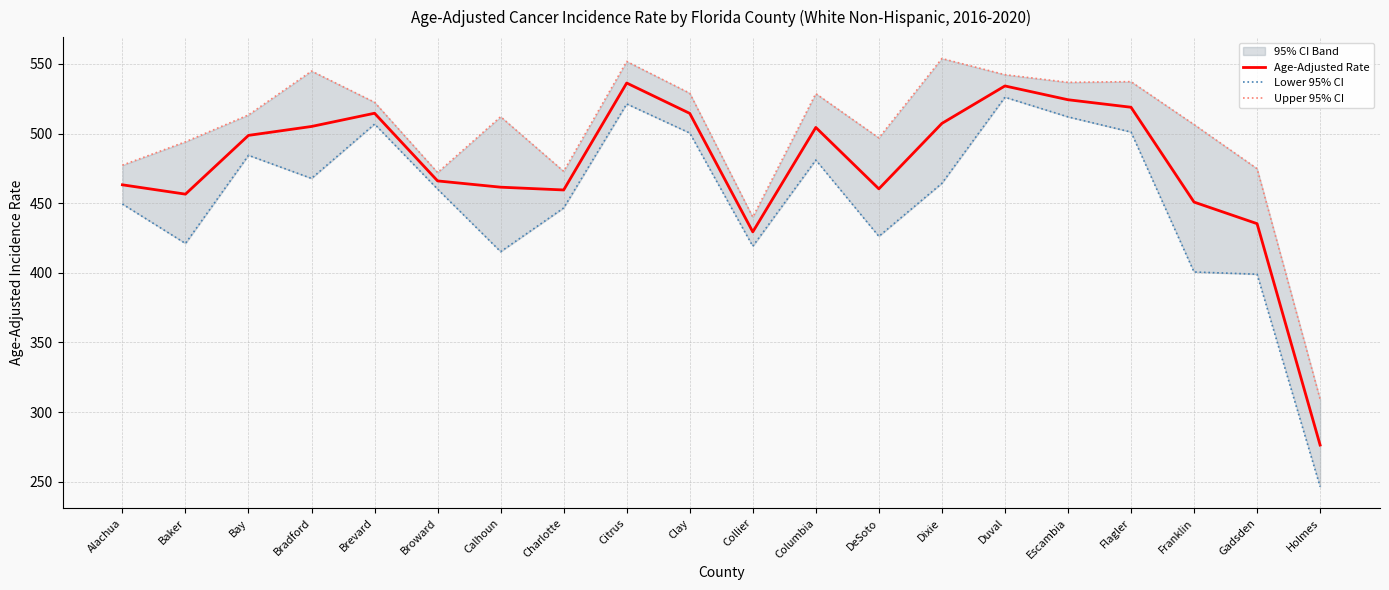

How many interior local valleys does the Upper 95% CI series have?

5